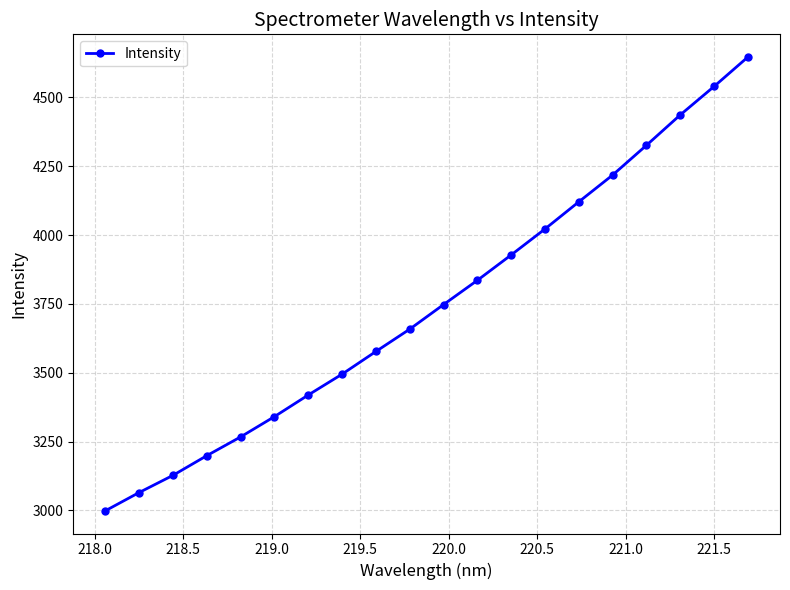

What is the value of the 13th point from the left?

3928.1